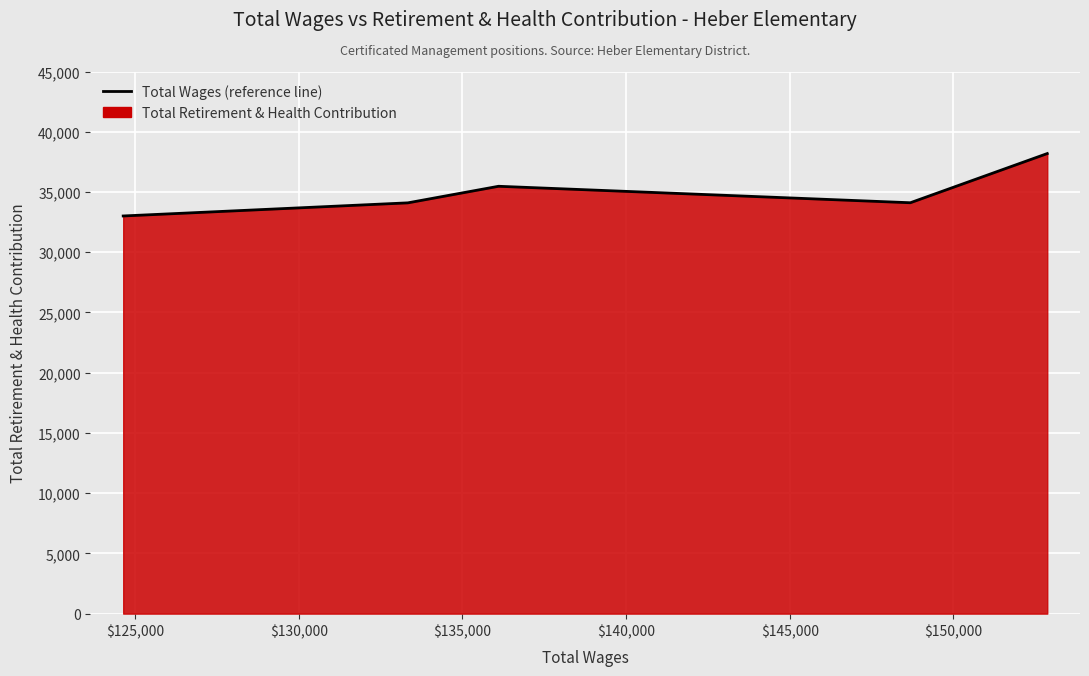

What is the greatest value displayed?

38189